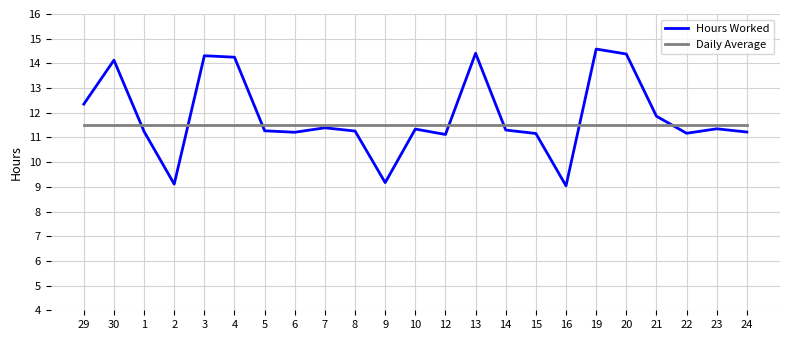

What is the lowest value of the Daily Average series?

11.5